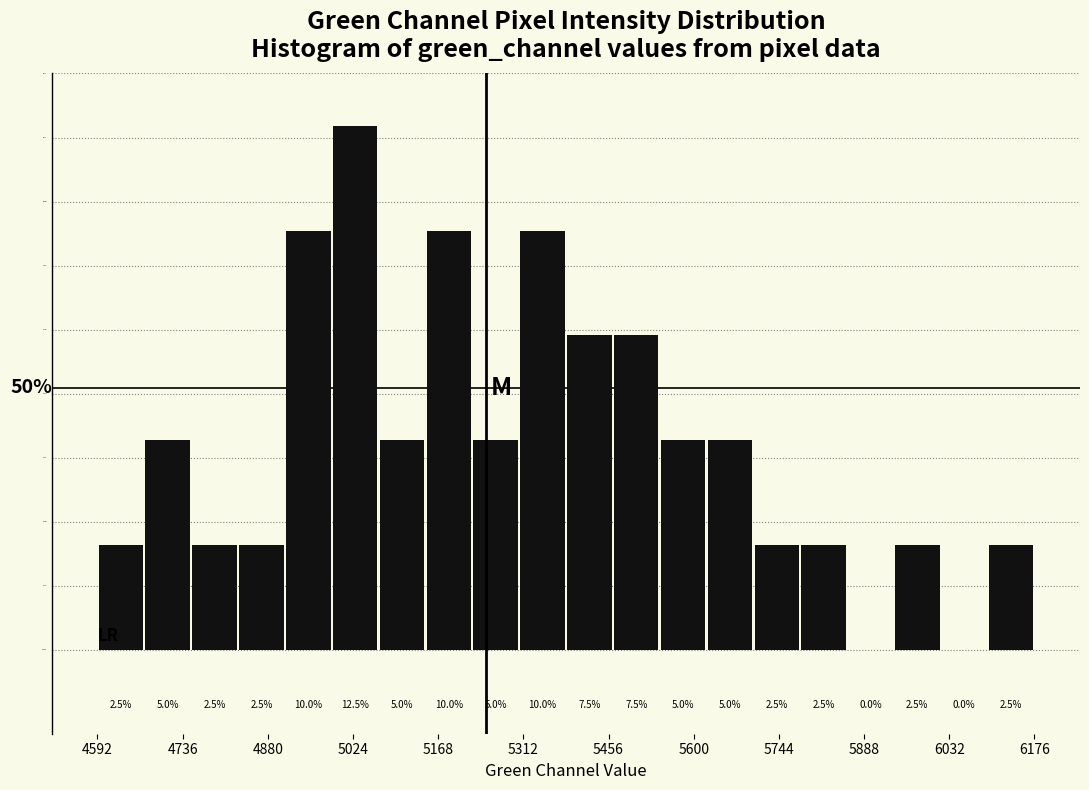

Around what value on the x-axis is the tallest bar? Give the approximate position of its centre, as read against the axis.

5020